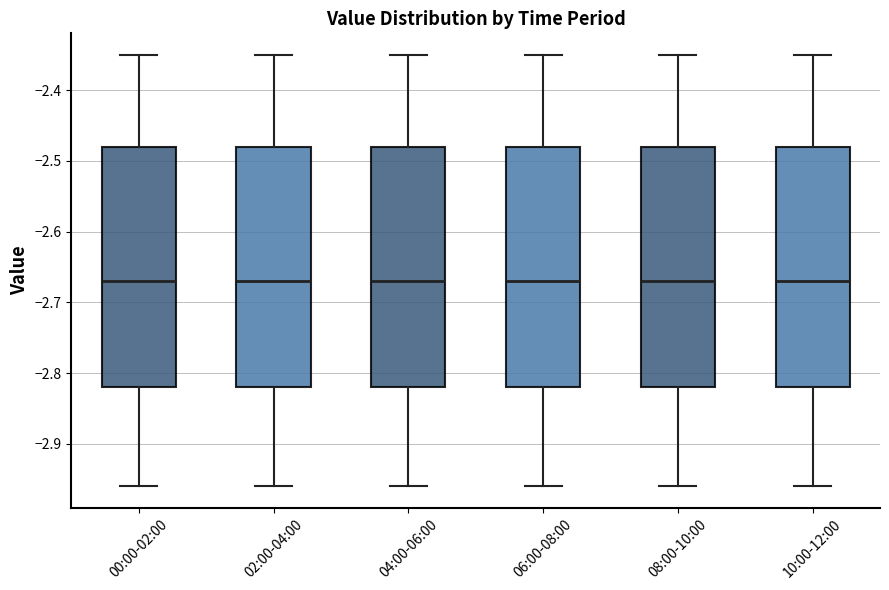

Reading left to right, read every box against the y-axis: the position of its median line, the range the box covers, and the ends of its whiskers. The values are not printed on the chart, so give them approximately, as read against the axis.

00:00-02:00: median -2.67, box -2.82 to -2.48, whiskers -2.96 to -2.35
02:00-04:00: median -2.67, box -2.82 to -2.48, whiskers -2.96 to -2.35
04:00-06:00: median -2.67, box -2.82 to -2.48, whiskers -2.96 to -2.35
06:00-08:00: median -2.67, box -2.82 to -2.48, whiskers -2.96 to -2.35
08:00-10:00: median -2.67, box -2.82 to -2.48, whiskers -2.96 to -2.35
10:00-12:00: median -2.67, box -2.82 to -2.48, whiskers -2.96 to -2.35